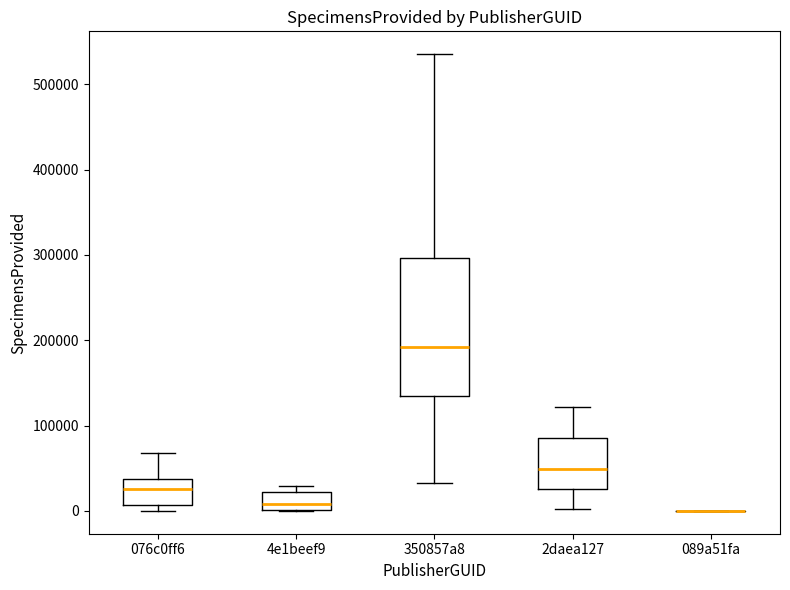

Comparing the boxes themselves (not the whiskers), which one is the tallest?

350857a8